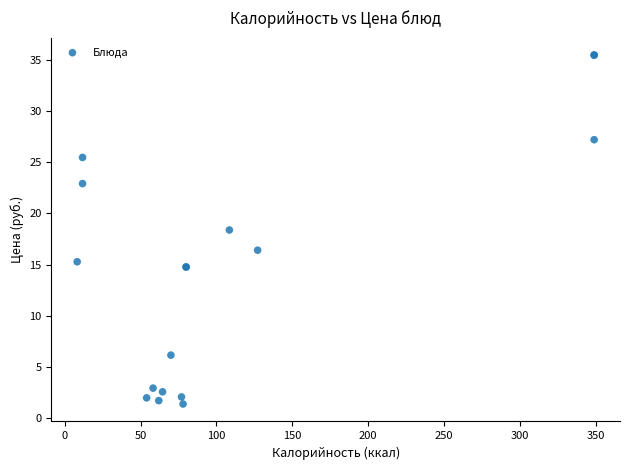

What Y value in the scatter plot is closest to 18?

18.4